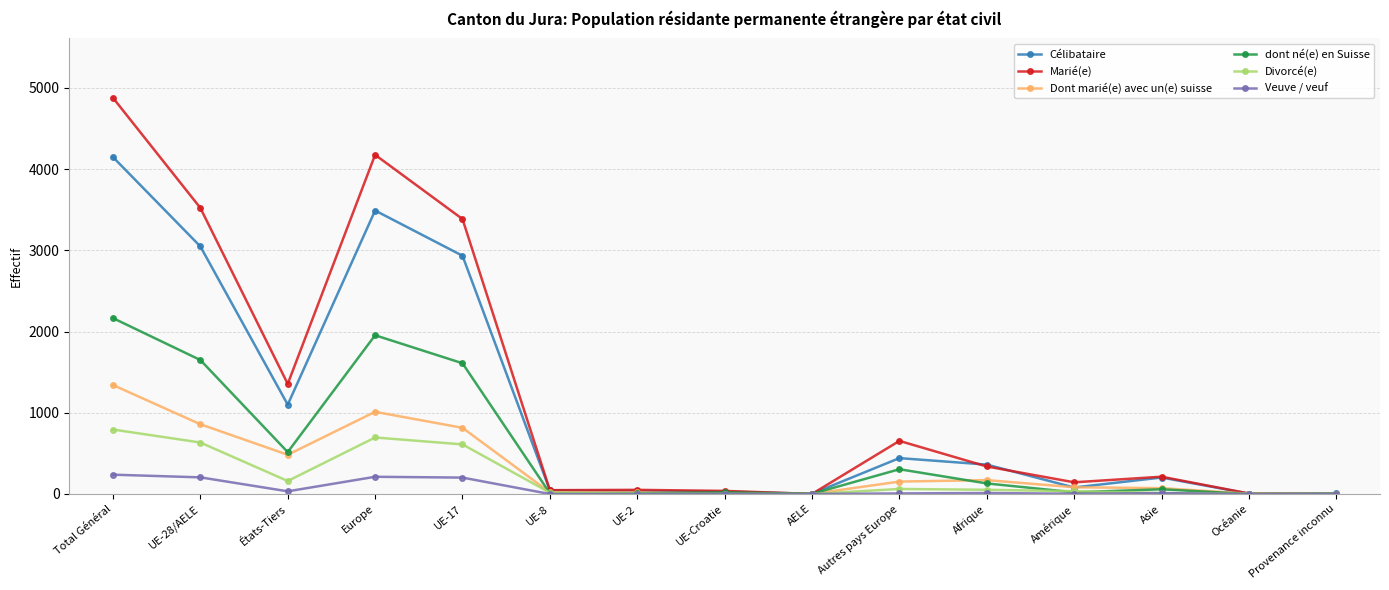

Which series has the widest spread of values?

Marié(e)